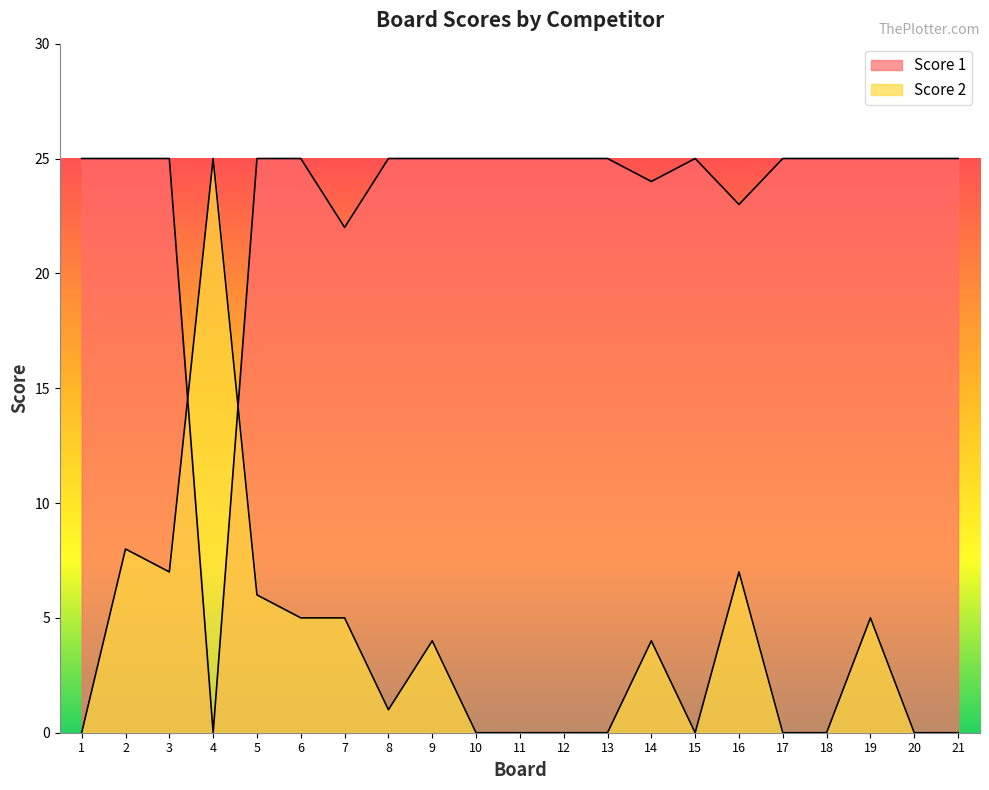

The value of Score 2 at 11 is 0. True or false?

True